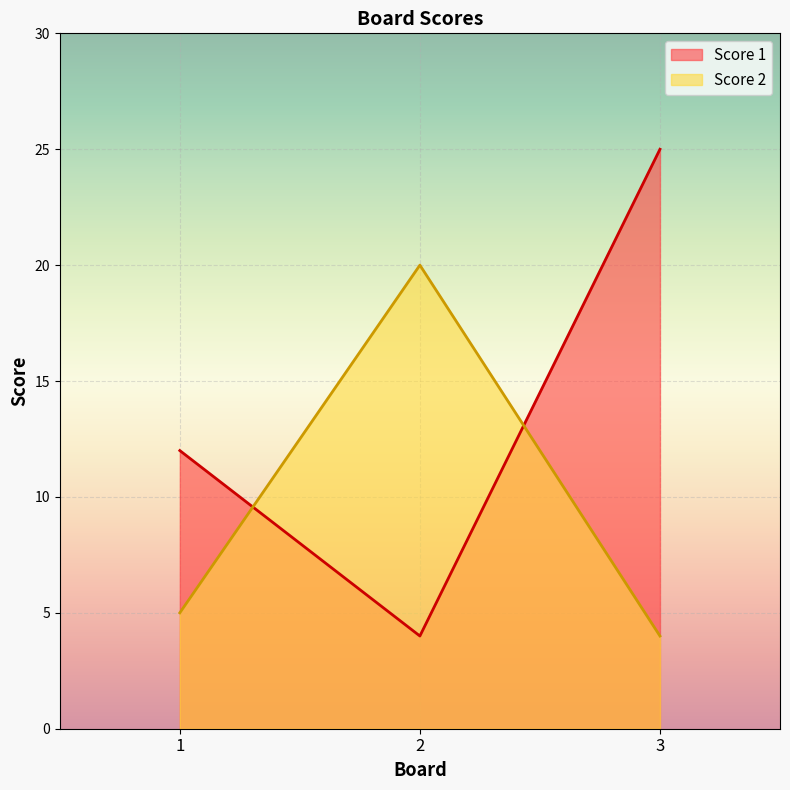

What is the sum of all Score 1 values?

41